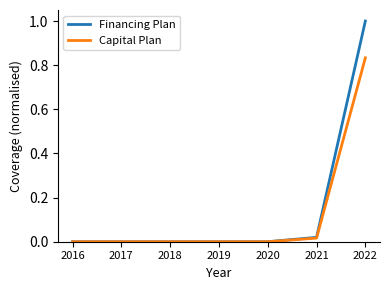

The Financing Plan series shows 0.0 at 2017. True or false?

True